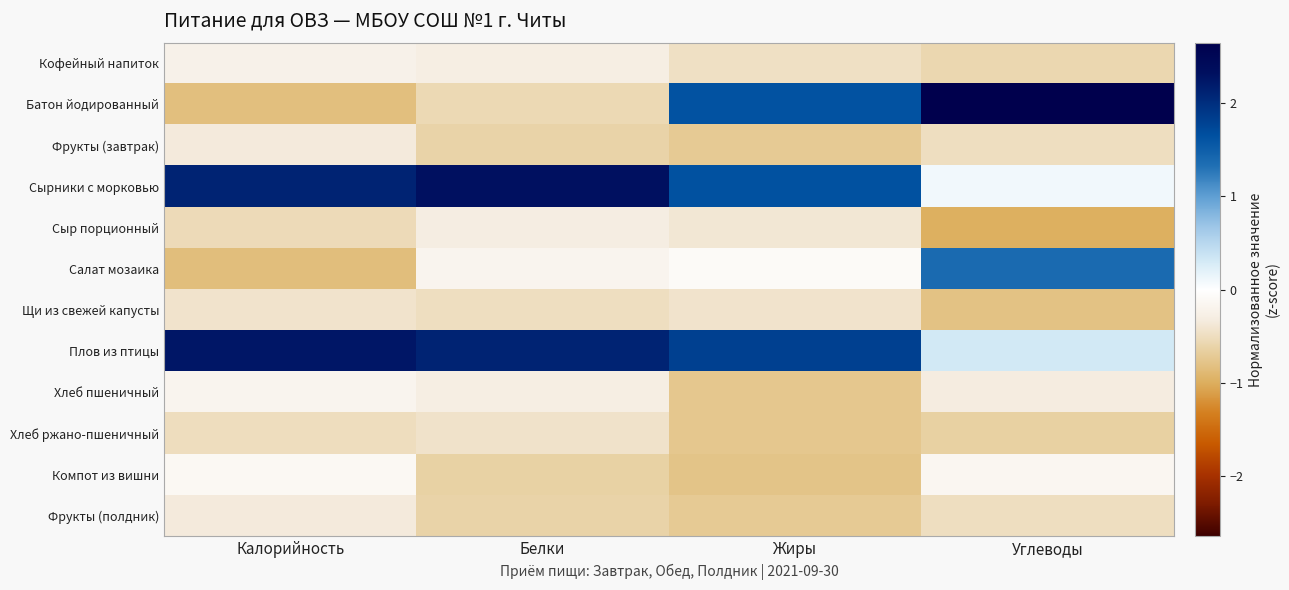

Reading left to right, transcribe all the data shown in this chart.

Кофейный напиток: Калорийность=-0.2	Белки=-0.3	Жиры=-0.5	Углеводы=-0.6
Батон йодированный: Калорийность=-0.8	Белки=-0.6	Жиры=1.6	Углеводы=2.6
Фрукты (завтрак): Калорийность=-0.3	Белки=-0.6	Жиры=-0.7	Углеводы=-0.5
Сырники с морковью: Калорийность=2.1	Белки=2.3	Жиры=1.6	Углеводы=0.1
Сыр порционный: Калорийность=-0.5	Белки=-0.3	Жиры=-0.4	Углеводы=-1.0
Салат мозаика: Калорийность=-0.8	Белки=-0.2	Жиры=-0.1	Углеводы=1.4
Щи из свежей капусты: Калорийность=-0.4	Белки=-0.5	Жиры=-0.4	Углеводы=-0.8
Плов из птицы: Калорийность=2.3	Белки=2.1	Жиры=1.8	Углеводы=0.3
Хлеб пшеничный: Калорийность=-0.2	Белки=-0.3	Жиры=-0.7	Углеводы=-0.3
Хлеб ржано-пшеничный: Калорийность=-0.5	Белки=-0.4	Жиры=-0.8	Углеводы=-0.6
Компот из вишни: Калорийность=-0.1	Белки=-0.6	Жиры=-0.8	Углеводы=-0.1
Фрукты (полдник): Калорийность=-0.3	Белки=-0.6	Жиры=-0.7	Углеводы=-0.5